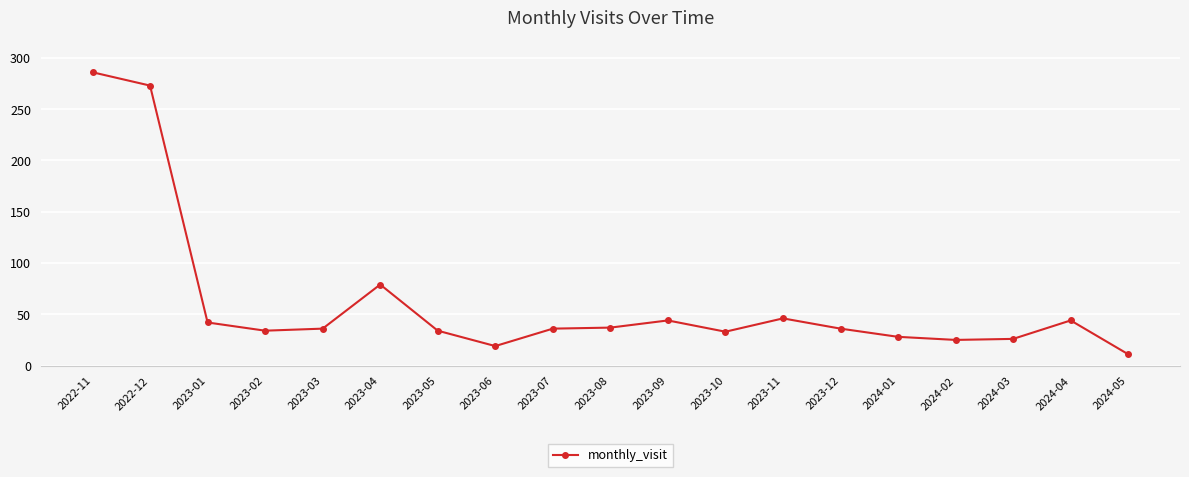

The value at 2023-08 is 57. True or false?

False